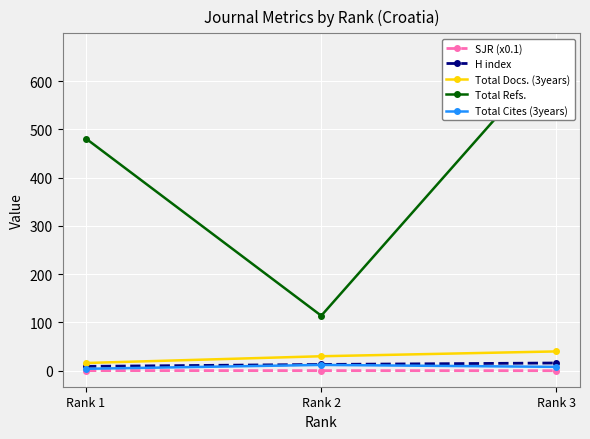

Between Rank 1 and Rank 2, which is larger?

Rank 1